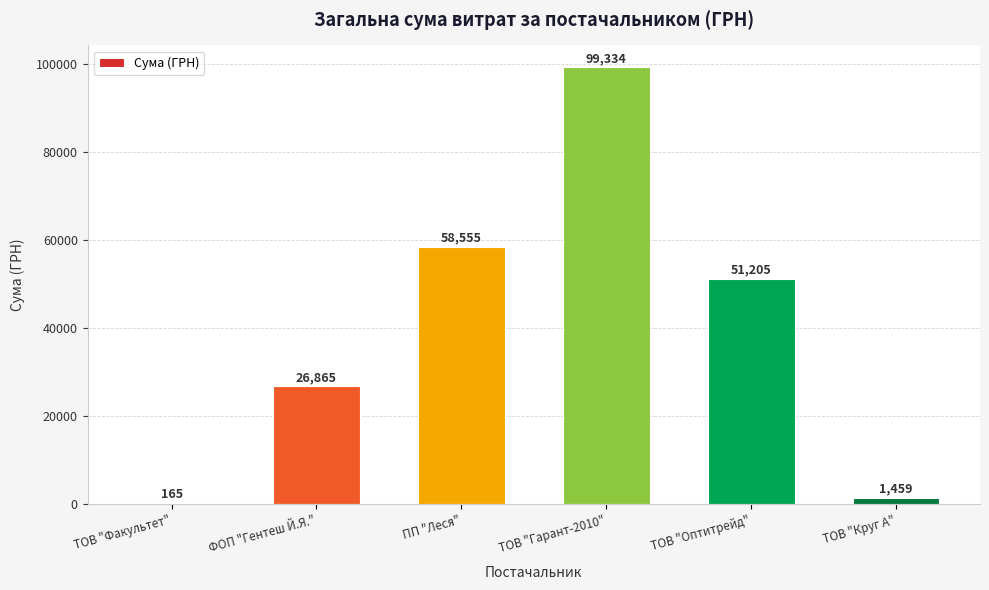

Where is the data nearest to the value 49749?

ТОВ "Оптитрейд"